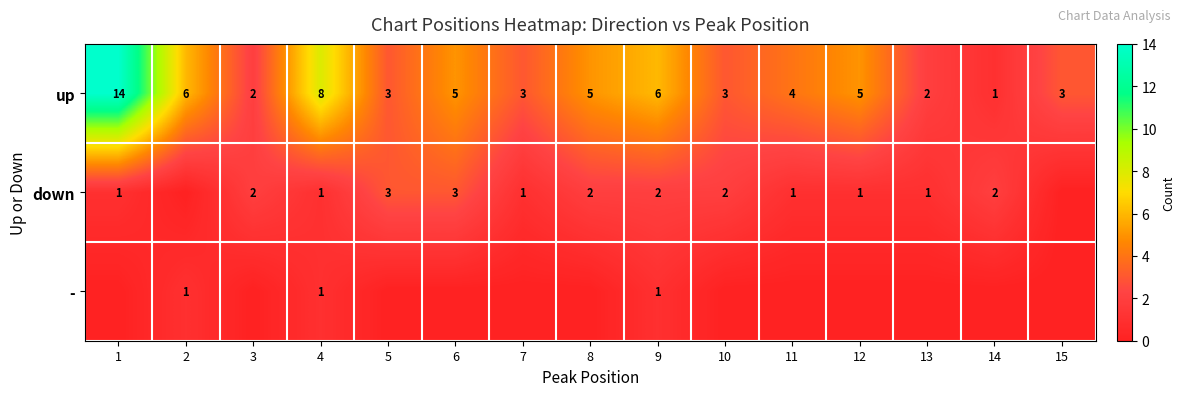

The - series shows 1 at 4. True or false?

True